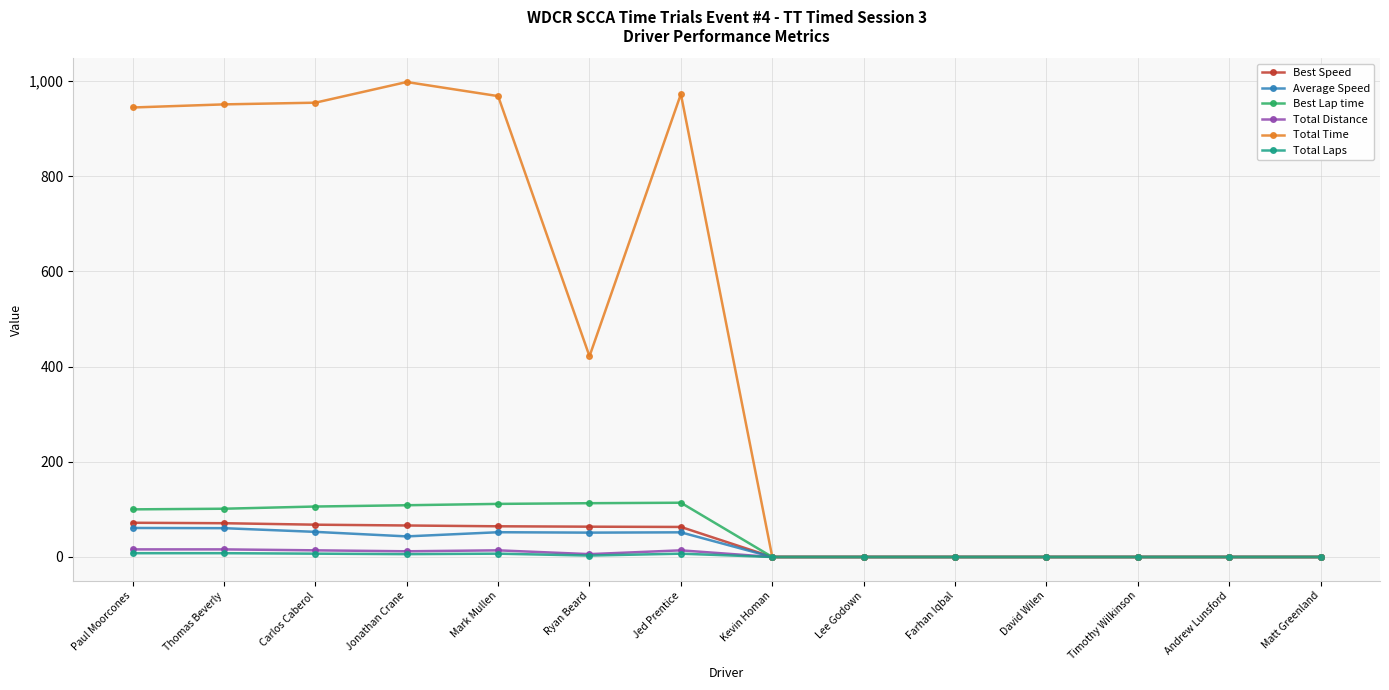

At how many categories does at least one series exceed 198?

7